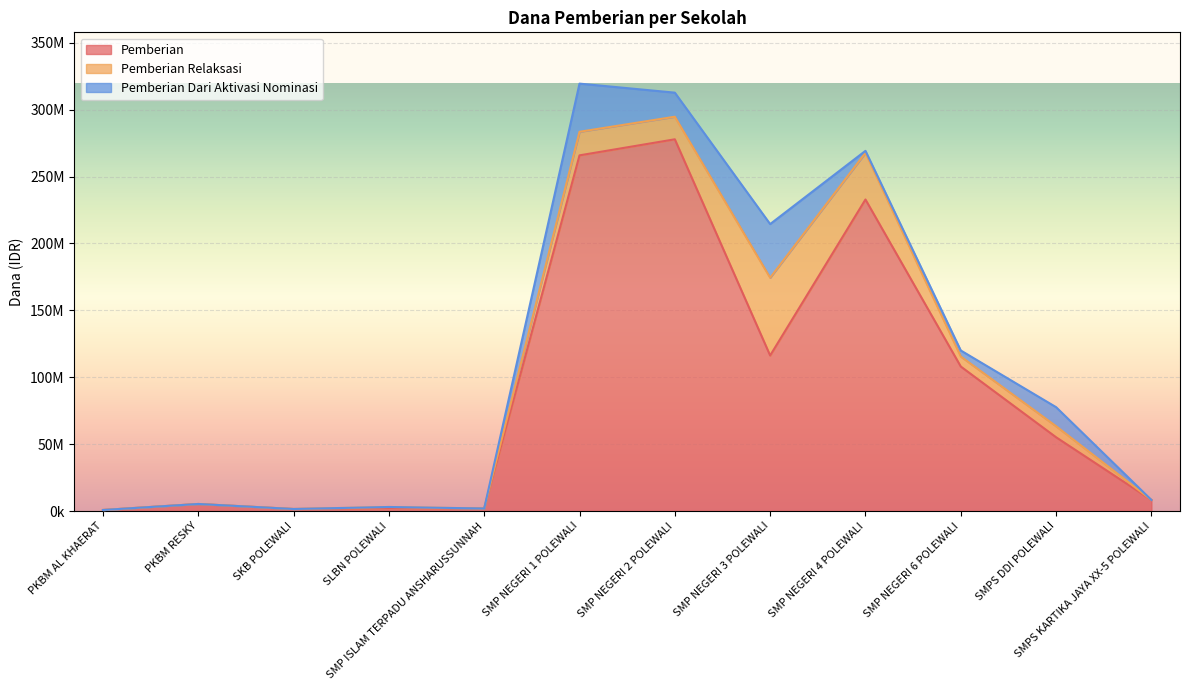

What is the difference between the maximum and minimum values in the Pemberian Dari Aktivasi Nominasi series?

40125000